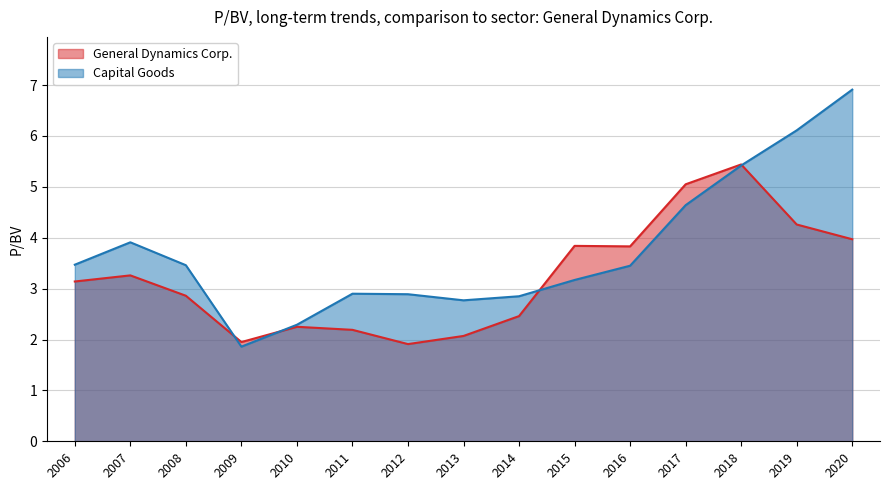

Which category has the lowest value in the General Dynamics Corp. series?

2012